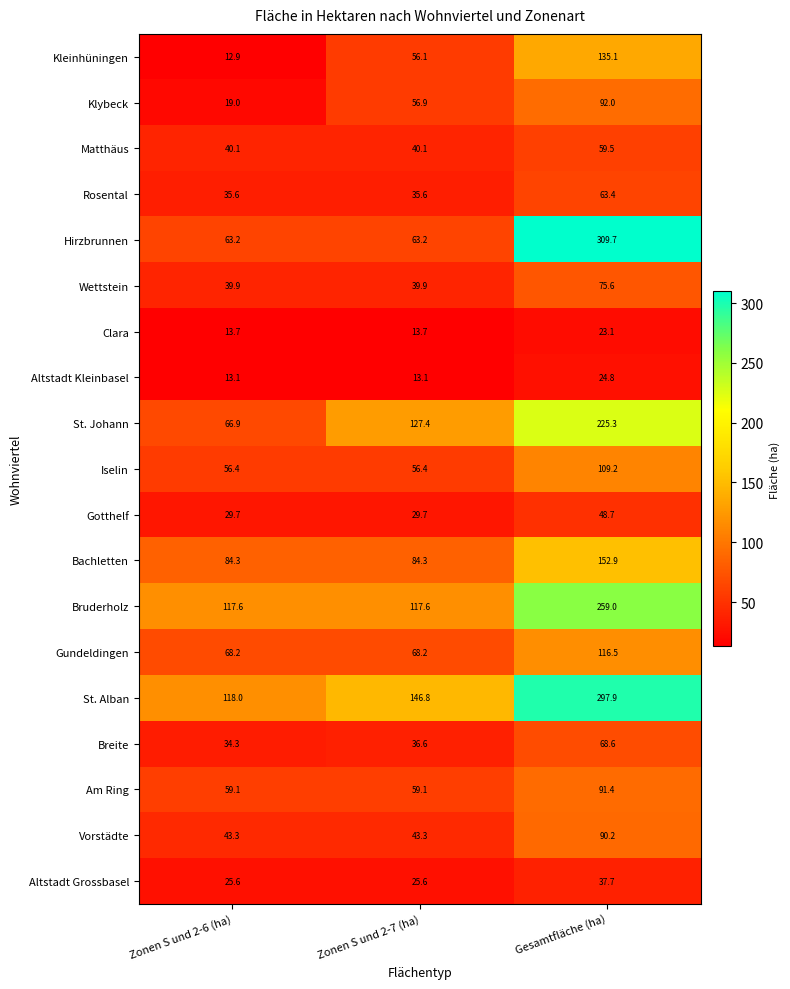

Read the St. Johann value at Zonen S und 2-7 (ha).

127.4